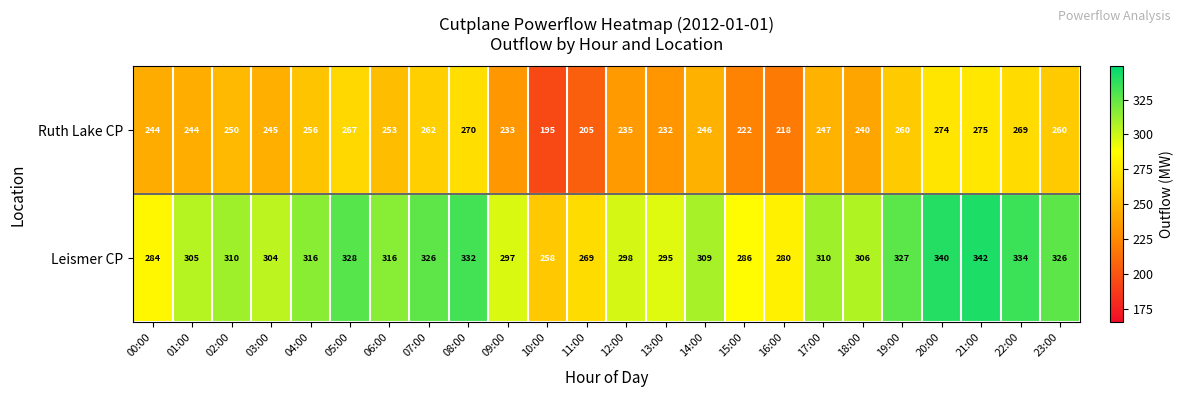

Is it true that Ruth Lake CP equals 218 at 16:00?

True